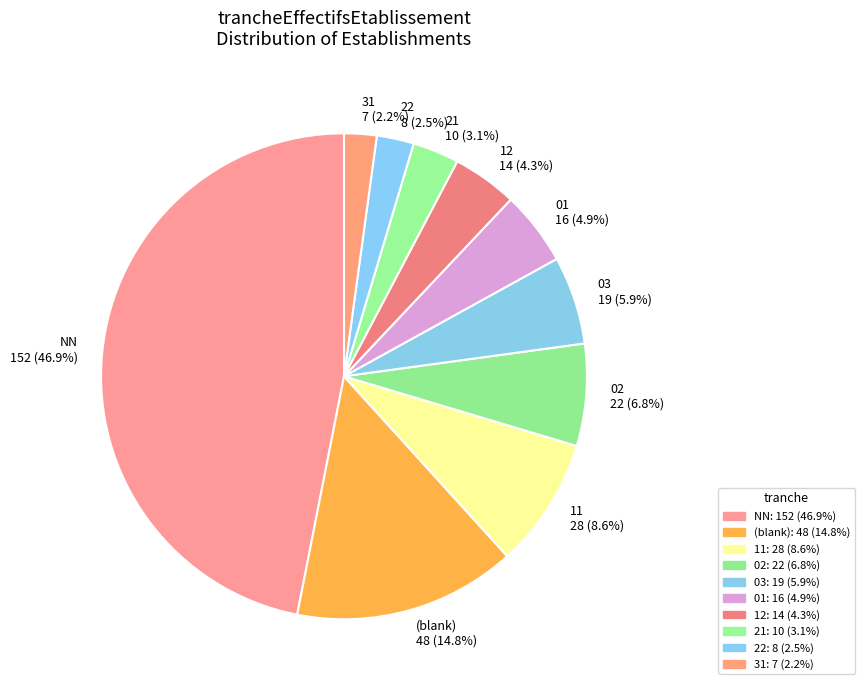

How many slices are in this pie chart?

10